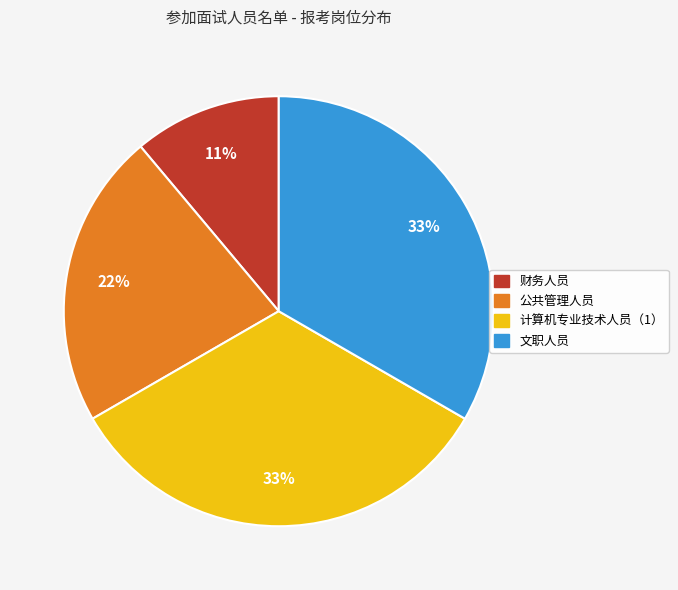

What percentage is the 计算机专业技术人员（1） slice, to the nearest percent?

33%